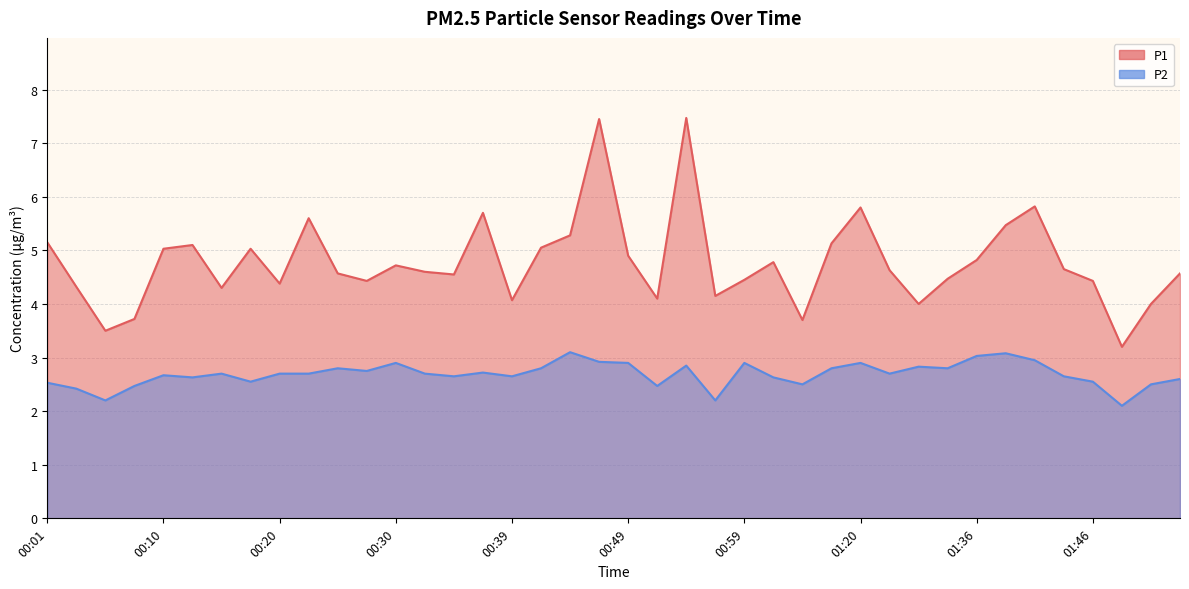

True or false: P1 and P2 intersect in this chart.

False